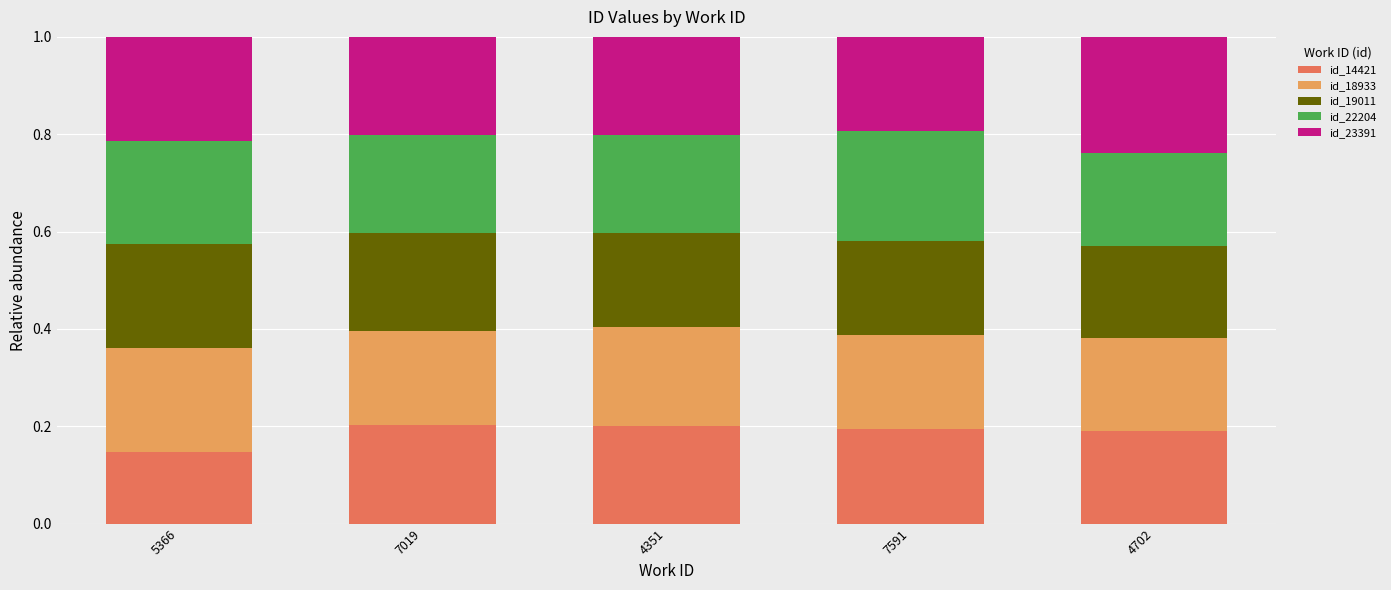

What are all the series names shown in the legend?

id_14421, id_18933, id_19011, id_22204, id_23391